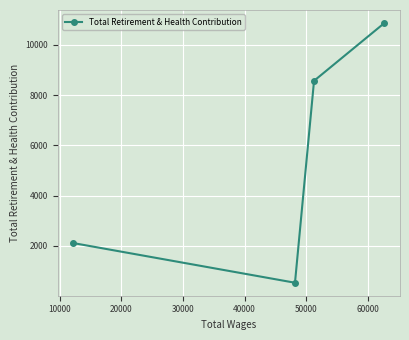

What is the sum of all values?

22072